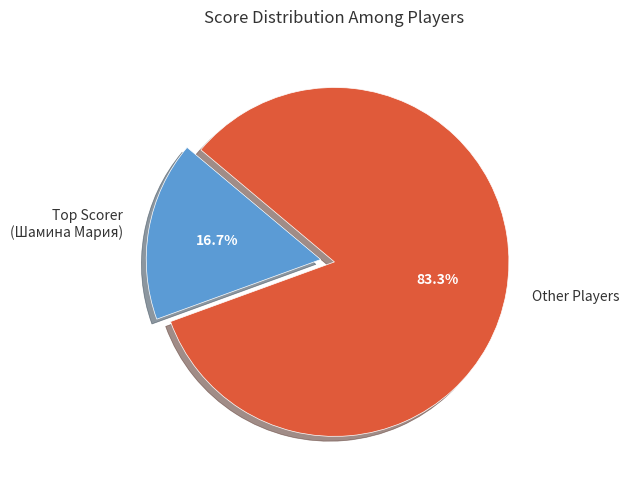

Count the number of slices in the pie.

2